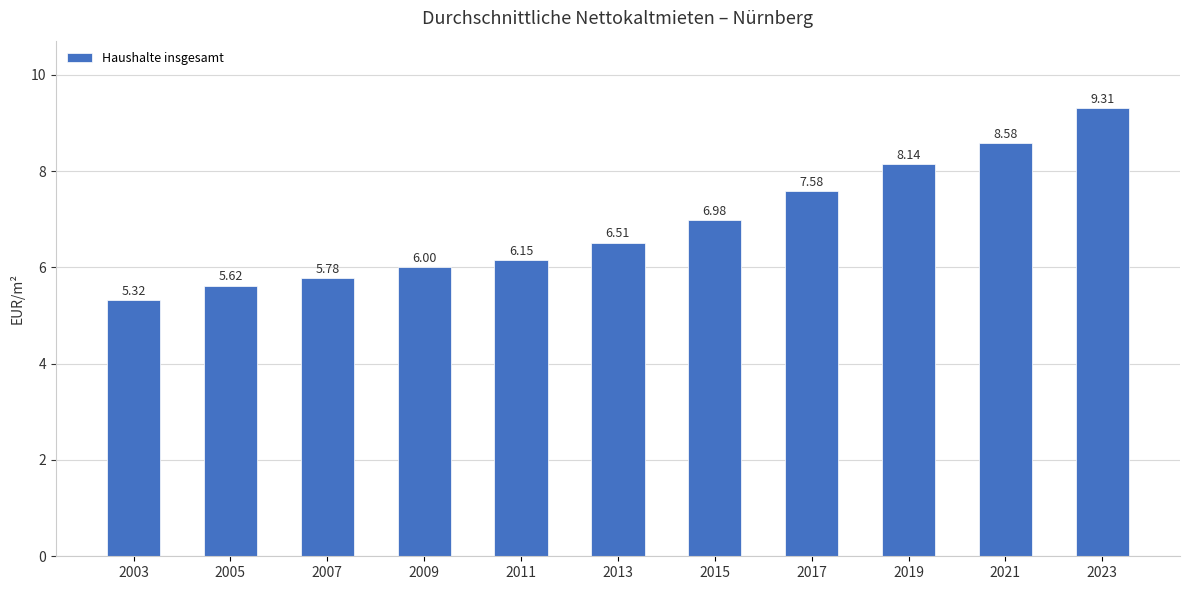

The value at 2009 is 6.0. True or false?

True